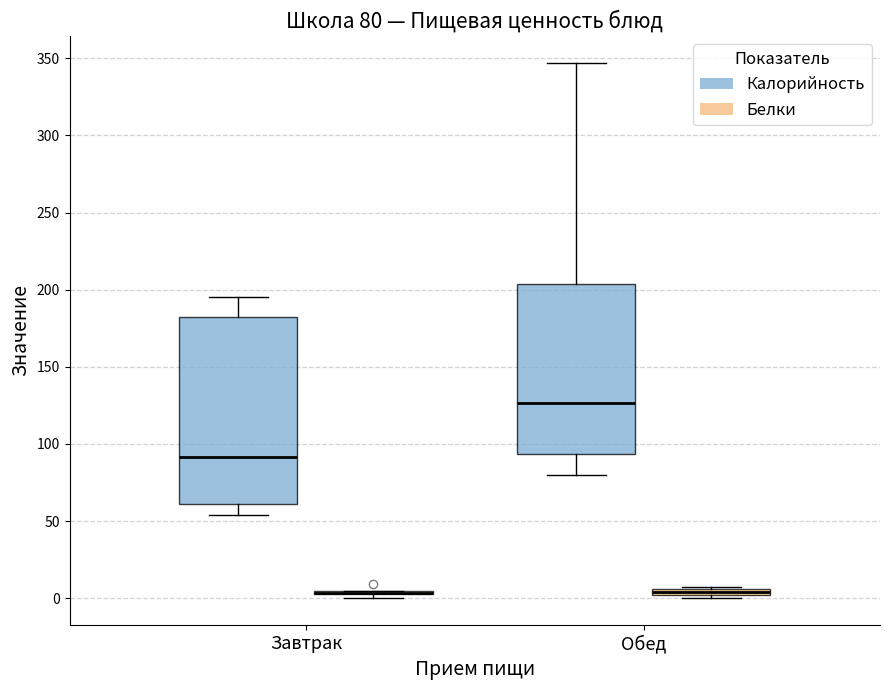

Comparing the boxes themselves (not the whiskers), which one is the tallest?

Завтрак (Калорийность)